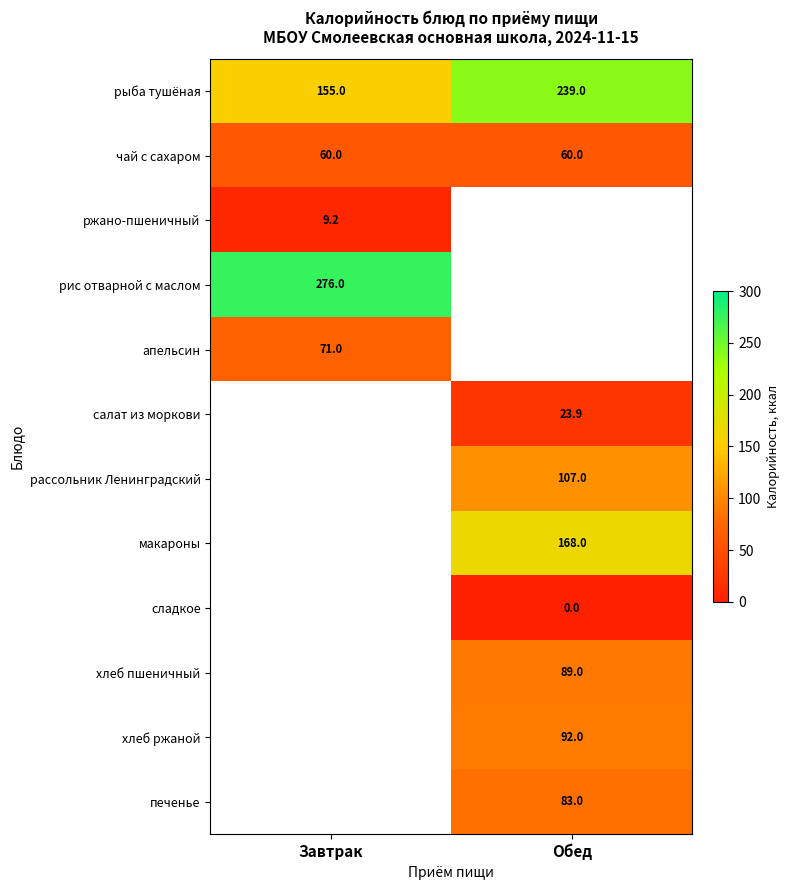

What is the sum of all чай с сахаром values?

120.0